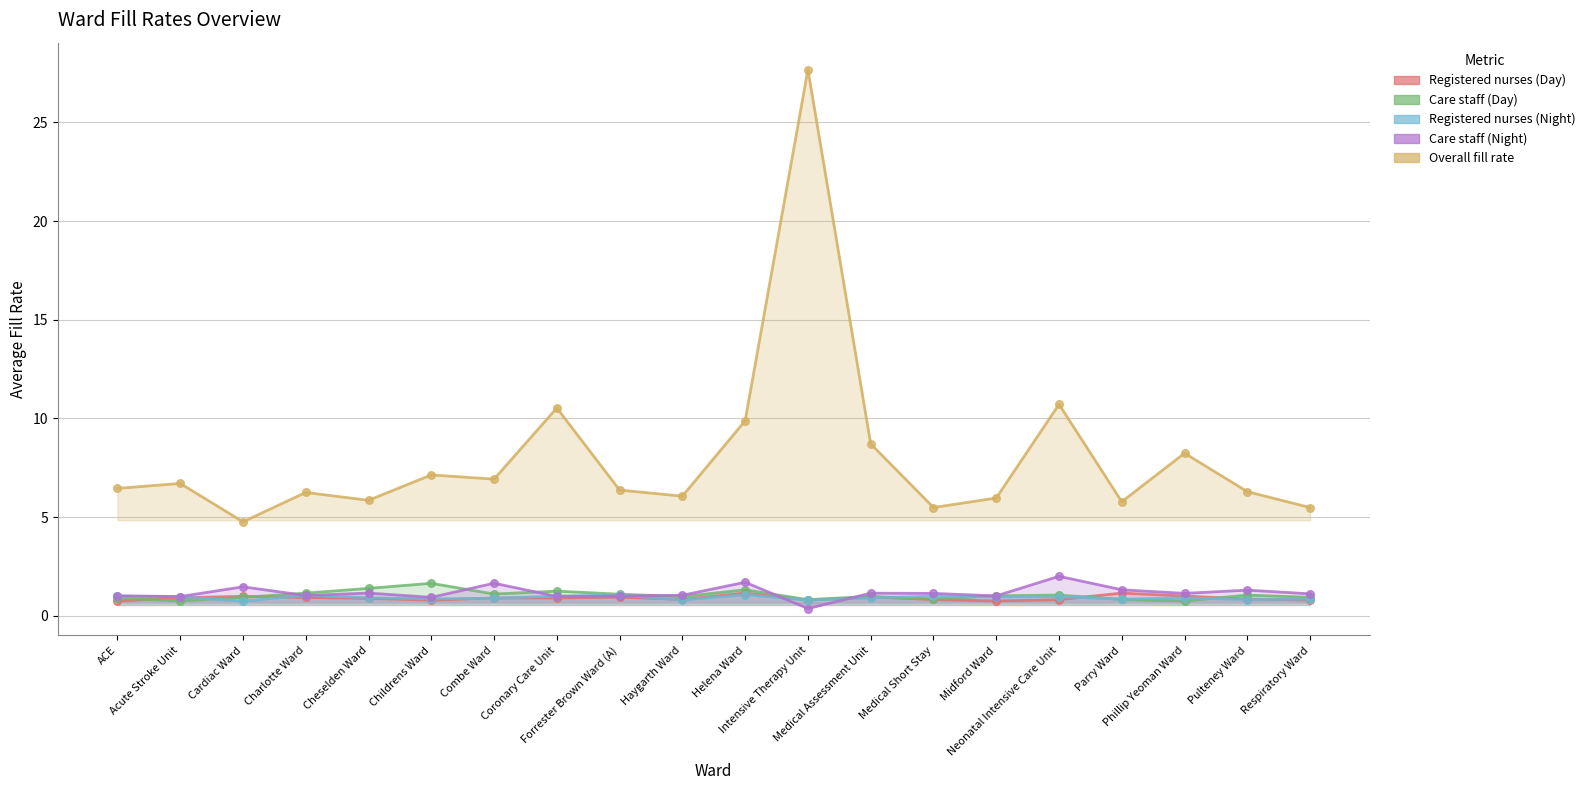

Which series reaches the minimum Y coordinate?

Care staff (Night)